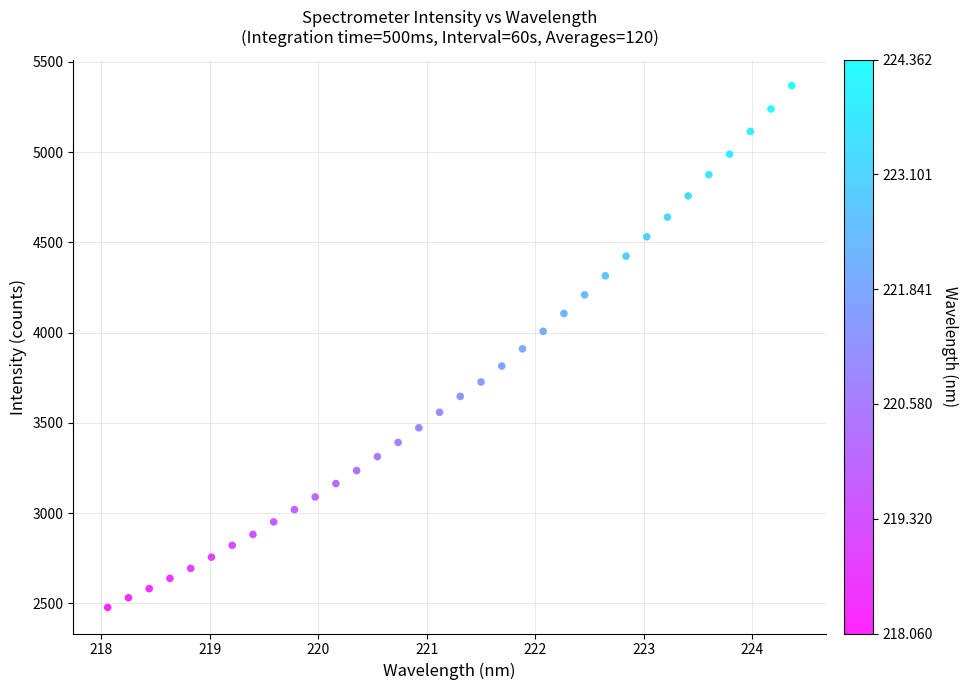

What is the range of Y values (max minus min)?

2891.8